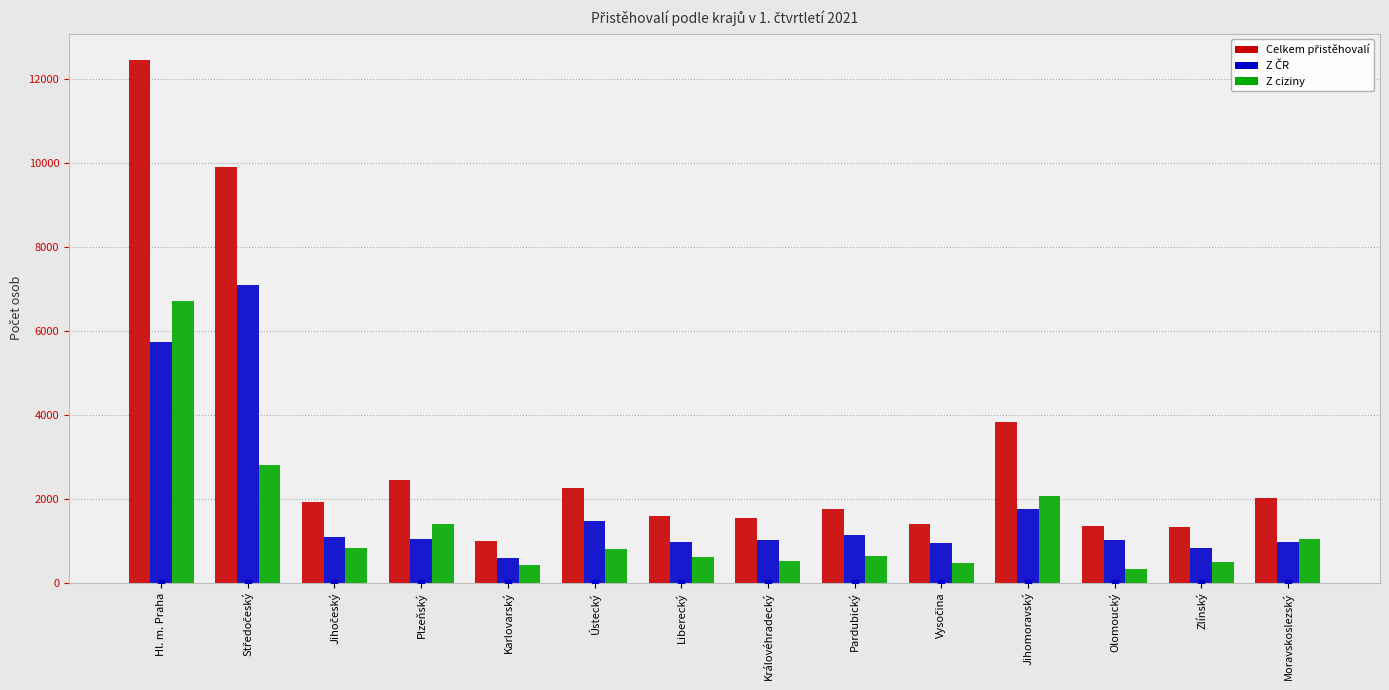

At which category is the sum across all series the highest?

Hl. m. Praha